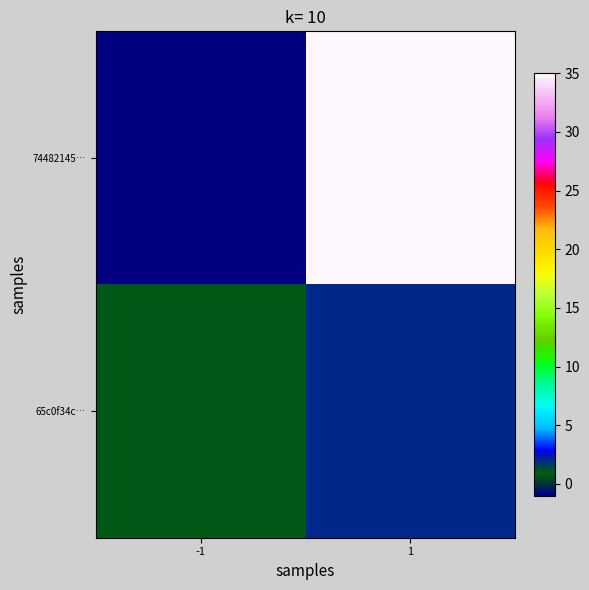

Which series changed the most between -1 and 1?

74482145…